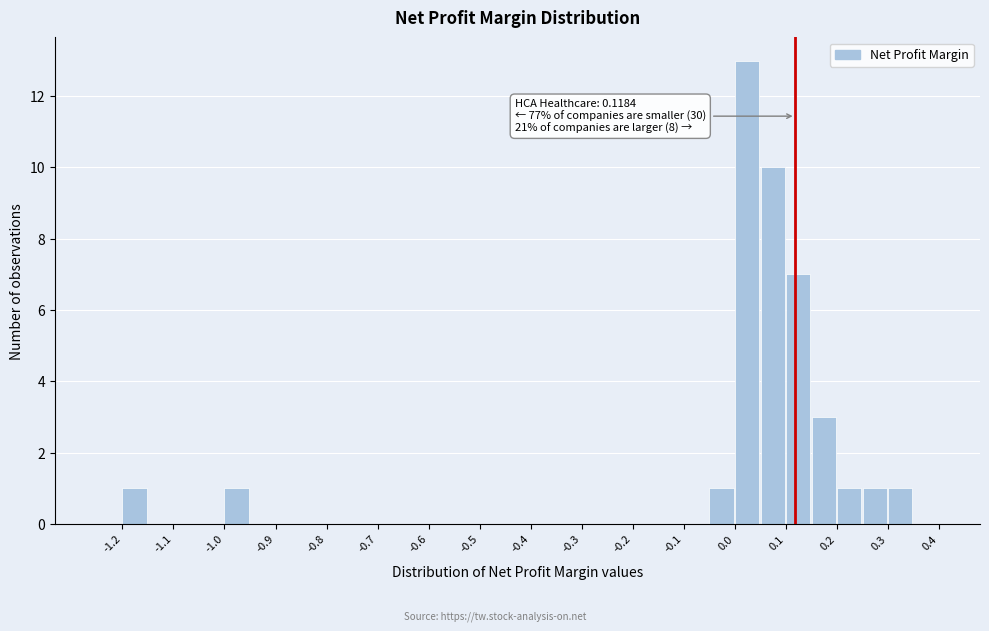

Which range on the x-axis has the tallest bar?

0.00 to 0.05